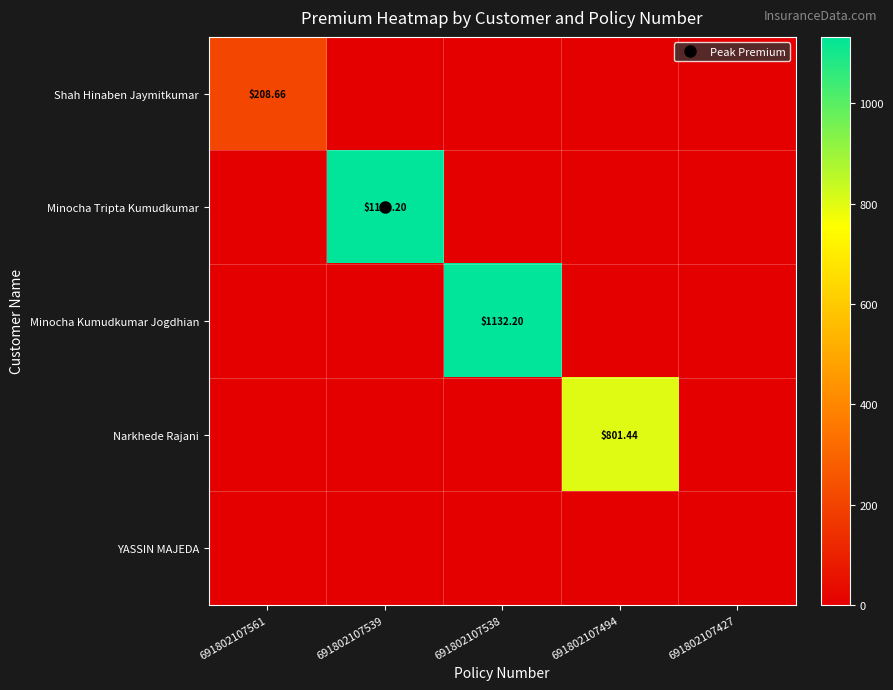

The Narkhede Rajani series shows 0.0 at 691802107561. True or false?

True